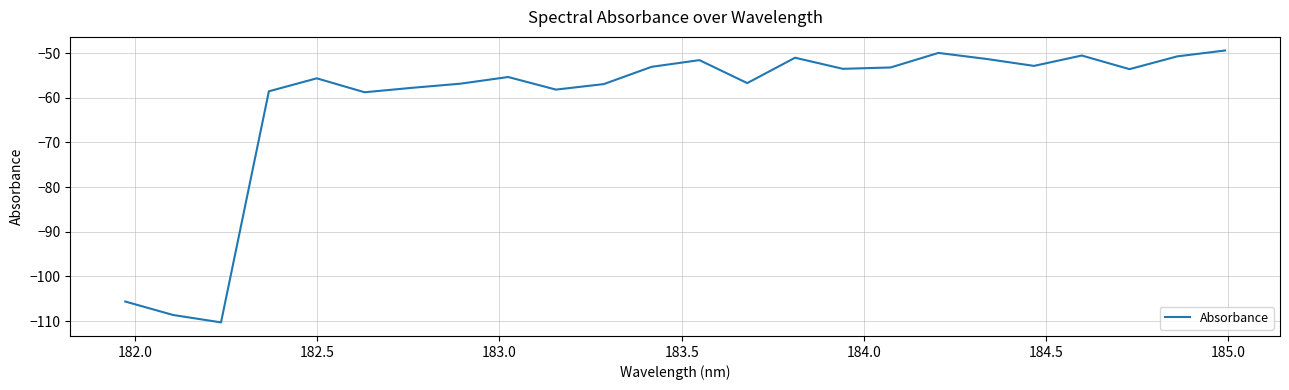

What is the difference between the maximum and second lowest values?

59.2